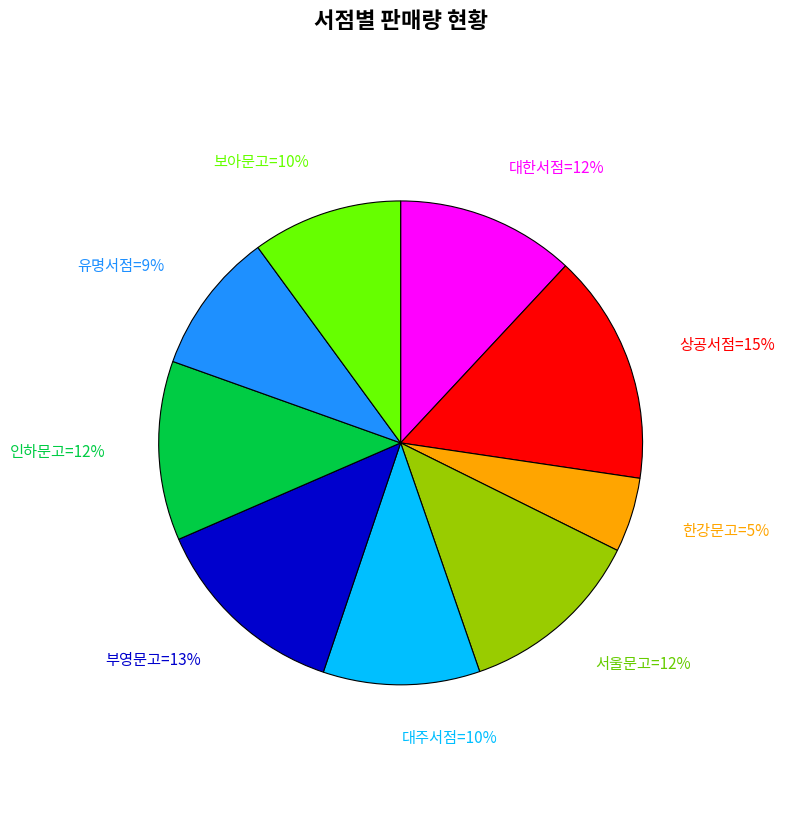

To the nearest percent, what is the average slice percentage?

11%